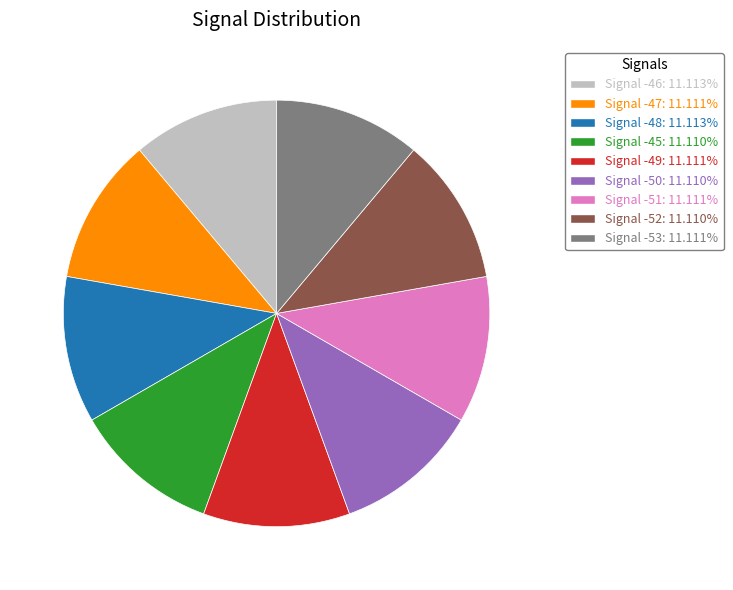

Count the number of slices in the pie.

9